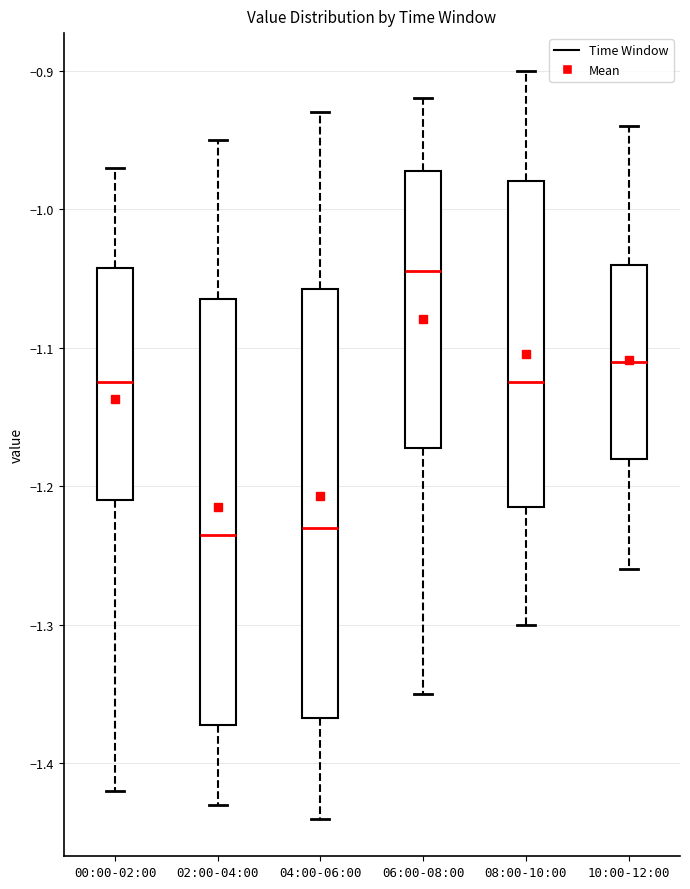

Where does the lower whisker of the box for 06:00-08:00 end on the y-axis? The values are not printed on the chart, so give them approximately, as read against the axis.

-1.35